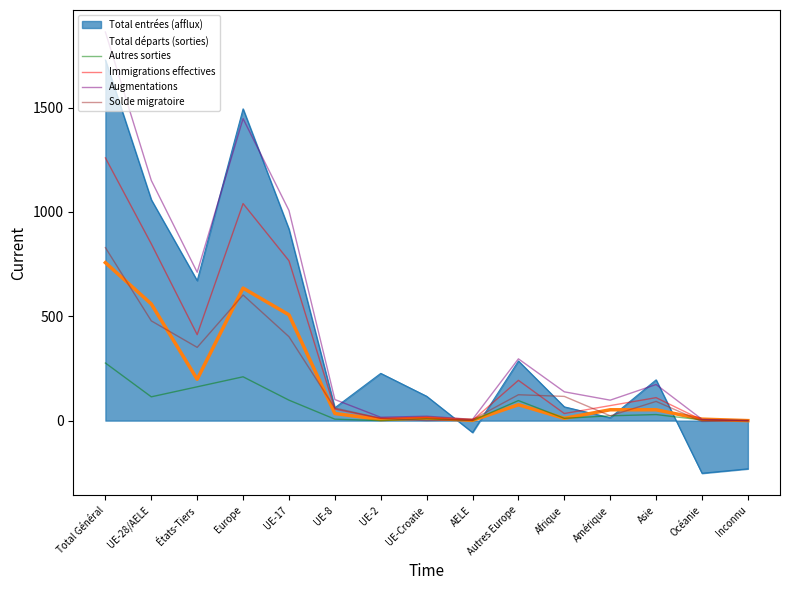

True or false: Augmentations has a value of 2 at Océanie.

False